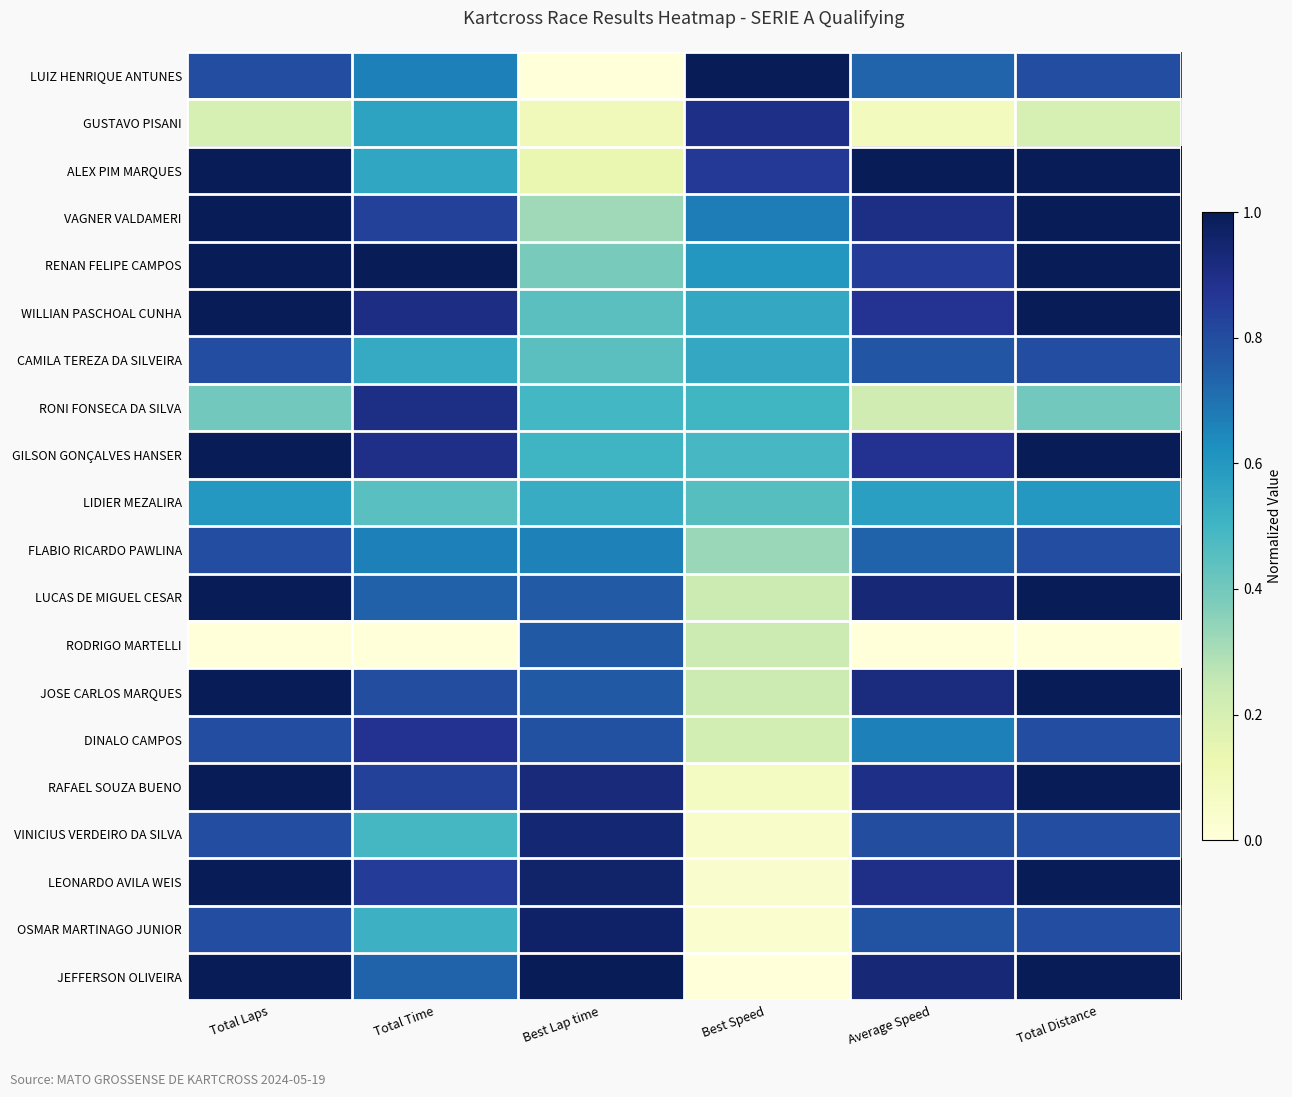

At how many categories does at least one series exceed 0?

6